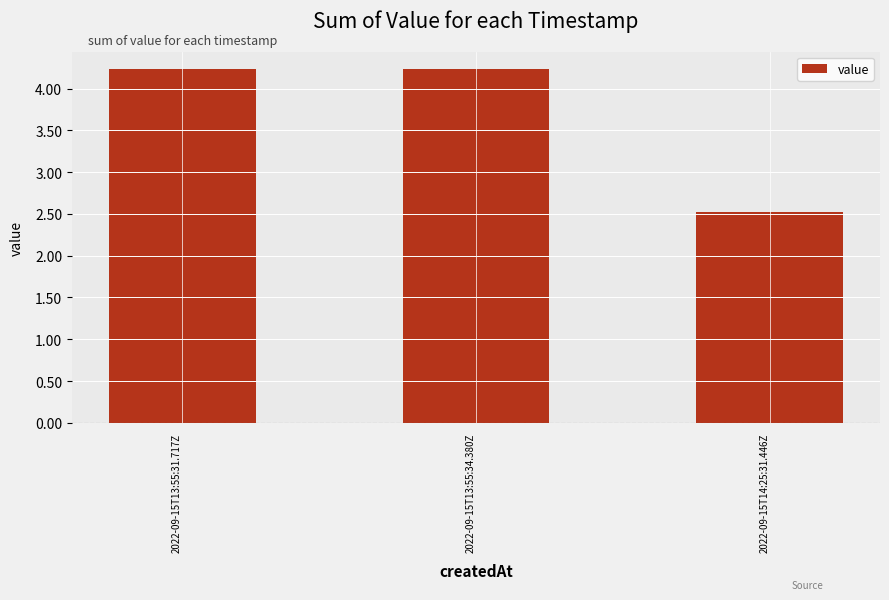

How many values exceed 4?

2